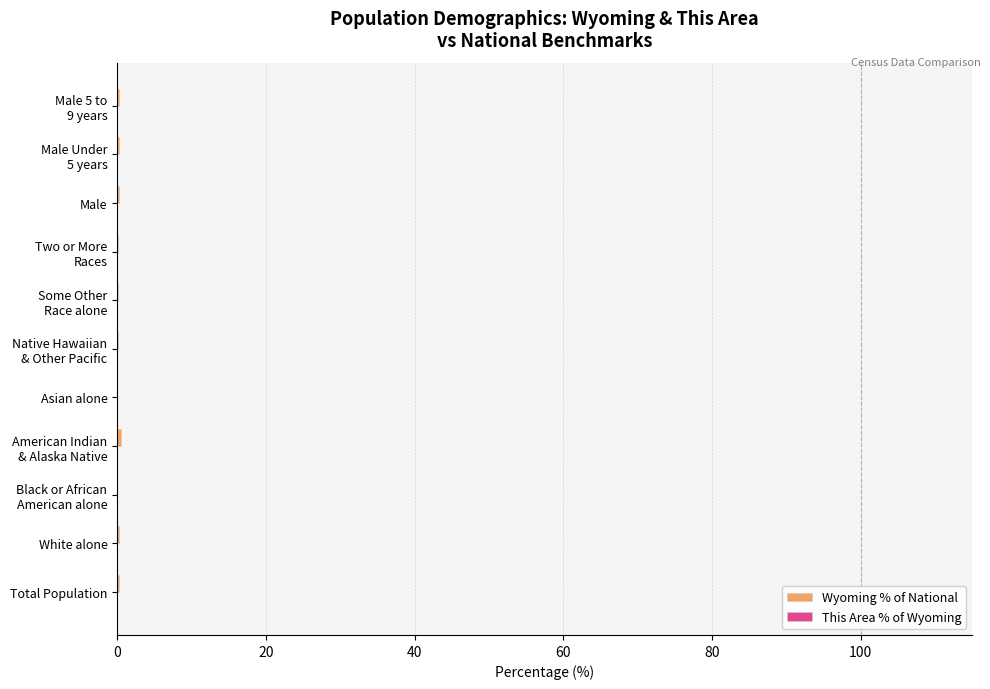

Count the number of data series in this chart.

2